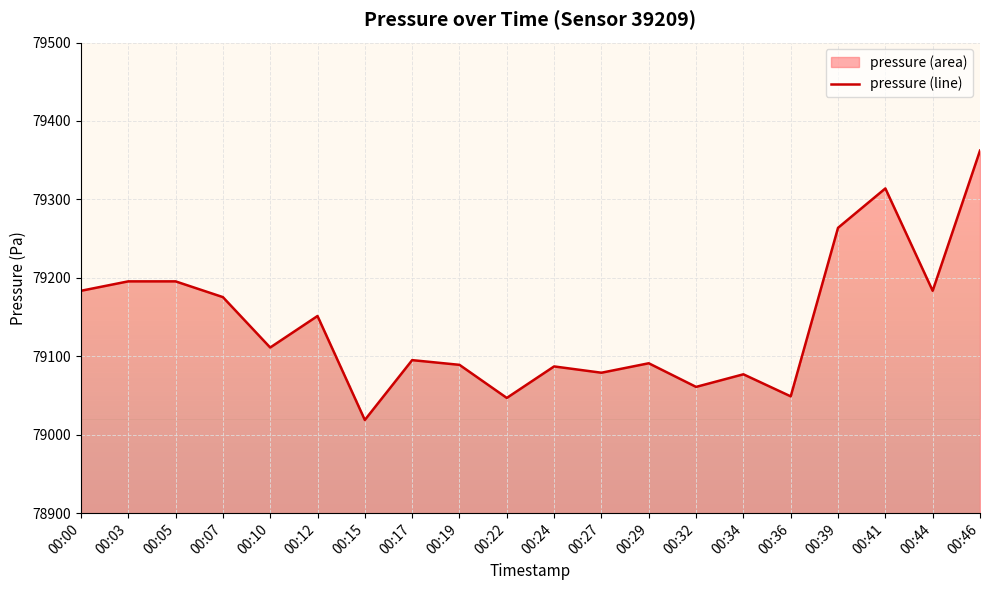

At which label does the data first exceed 79111?

00:00